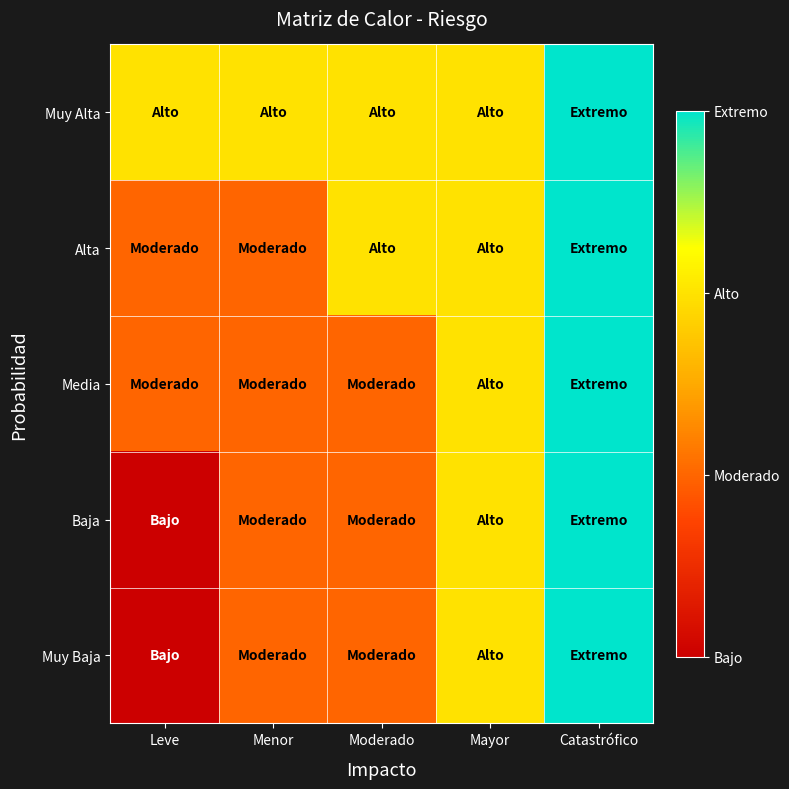

Reading left to right, what are all the values shown in this chart?

Muy Alta: Leve=3	Menor=3	Moderado=3	Mayor=3	Catastrófico=4
Alta: Leve=2	Menor=2	Moderado=3	Mayor=3	Catastrófico=4
Media: Leve=2	Menor=2	Moderado=2	Mayor=3	Catastrófico=4
Baja: Leve=1	Menor=2	Moderado=2	Mayor=3	Catastrófico=4
Muy Baja: Leve=1	Menor=2	Moderado=2	Mayor=3	Catastrófico=4